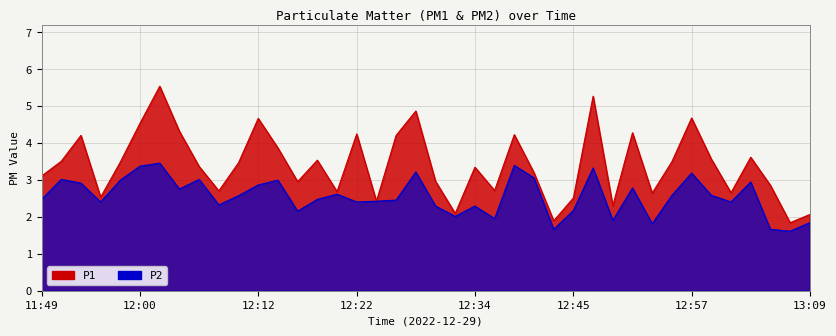

True or false: P2 has a value of 3.0 at 12:41.

True